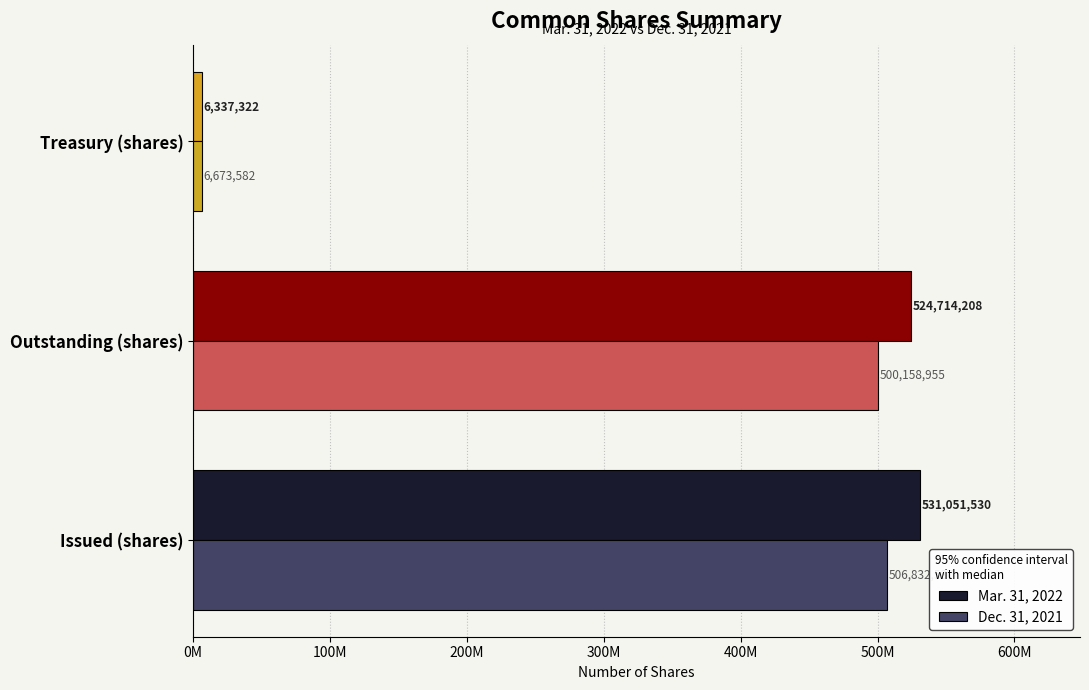

What is the minimum value for Mar. 31, 2022?

6337322